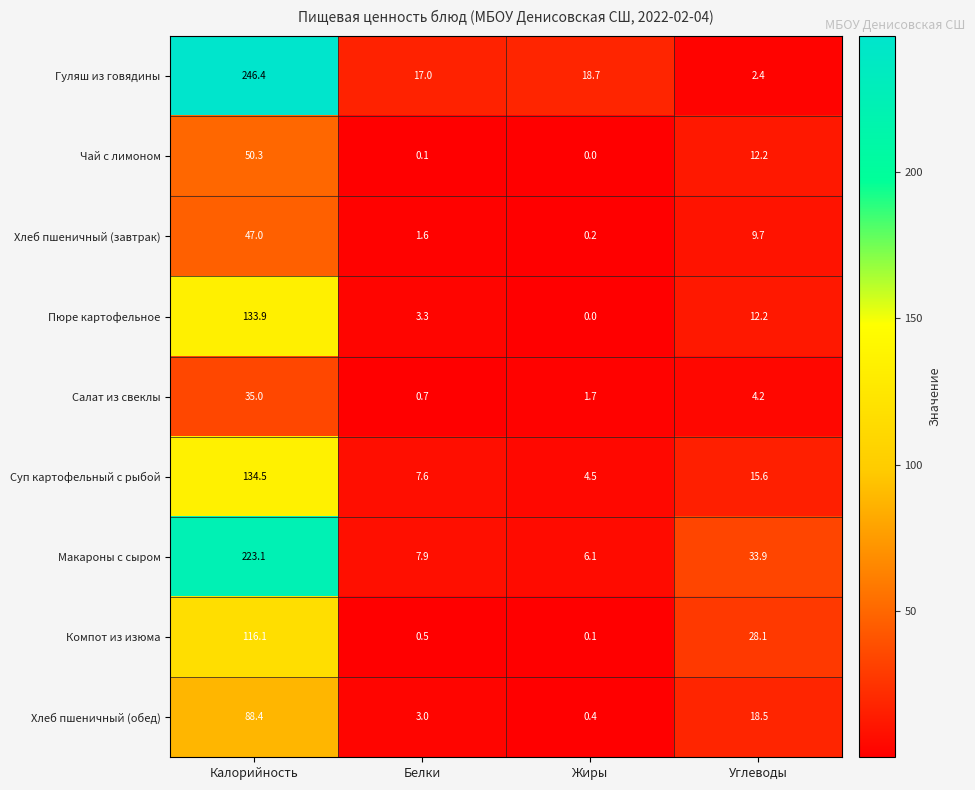

What value does the Суп картофельный с рыбой series have at Жиры?

4.5